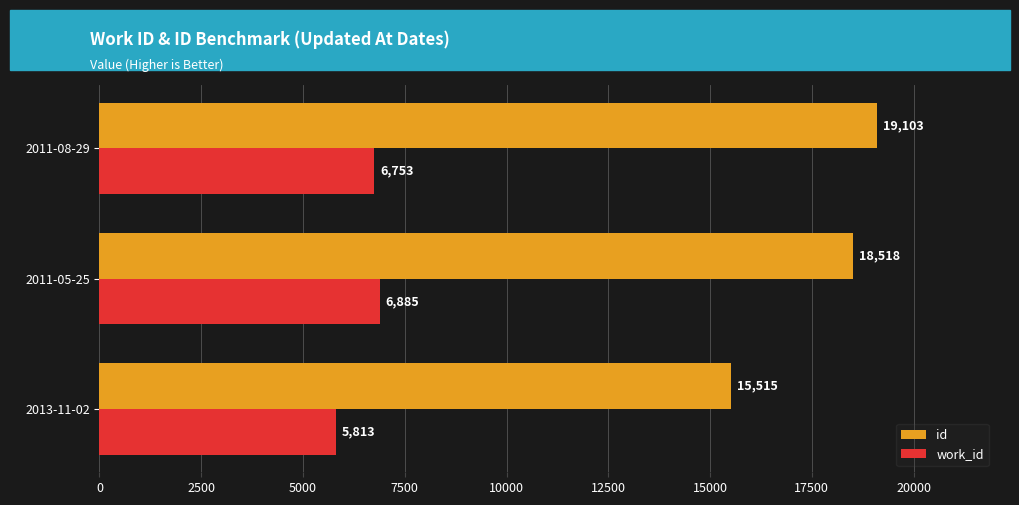

Which series has the largest range (max minus min)?

id